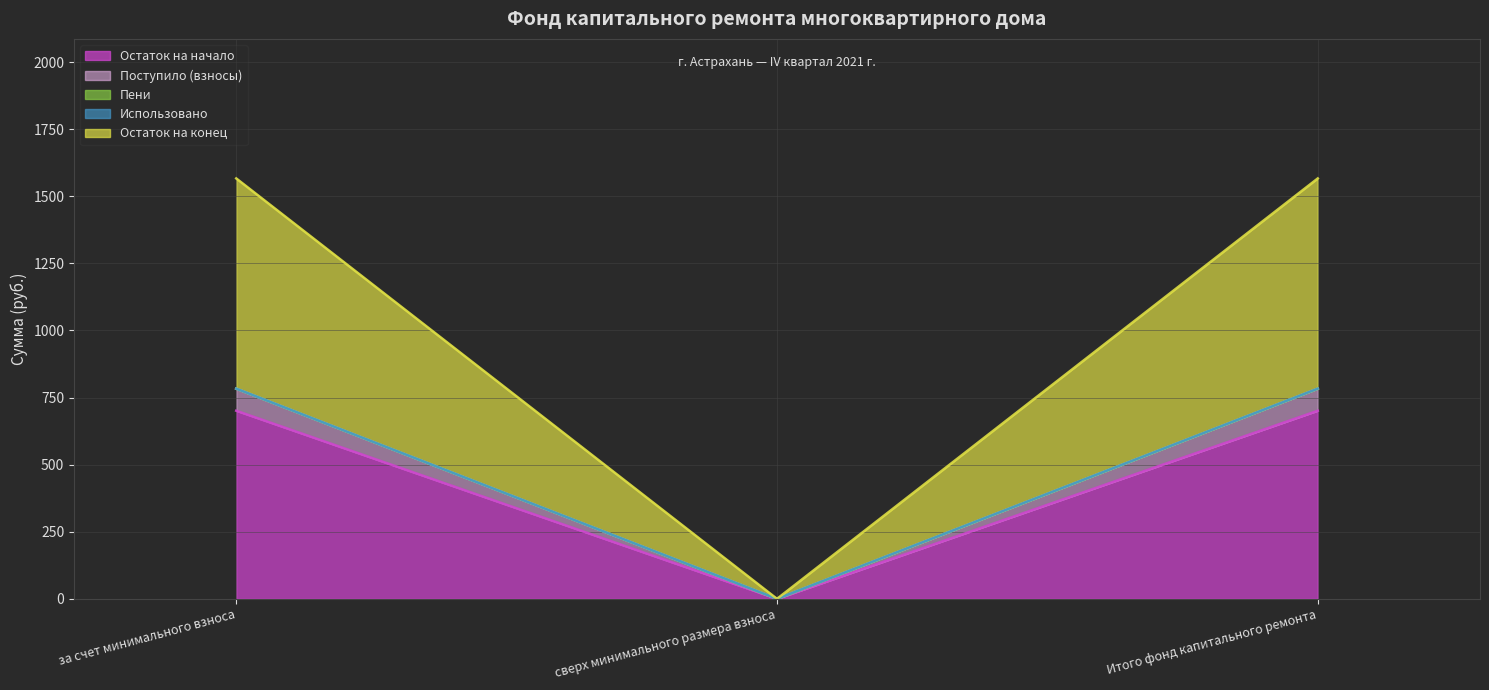

Rank the series at сверх минимального размера взноса from highest to lowest value.

Остаток на начало, Поступило (взносы), Остаток на конец